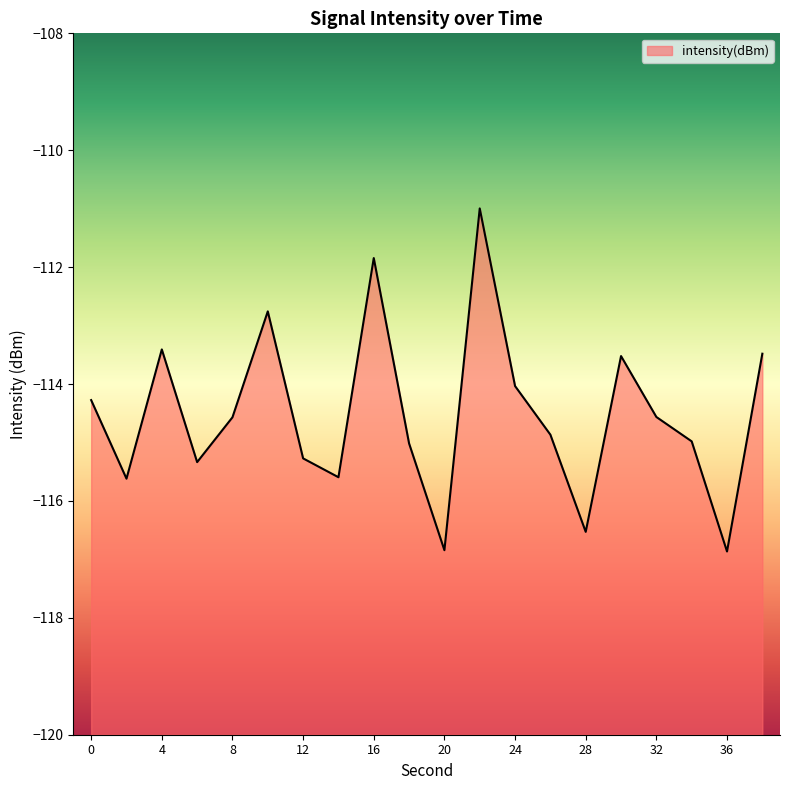

The value at 36 is -45.6. True or false?

False